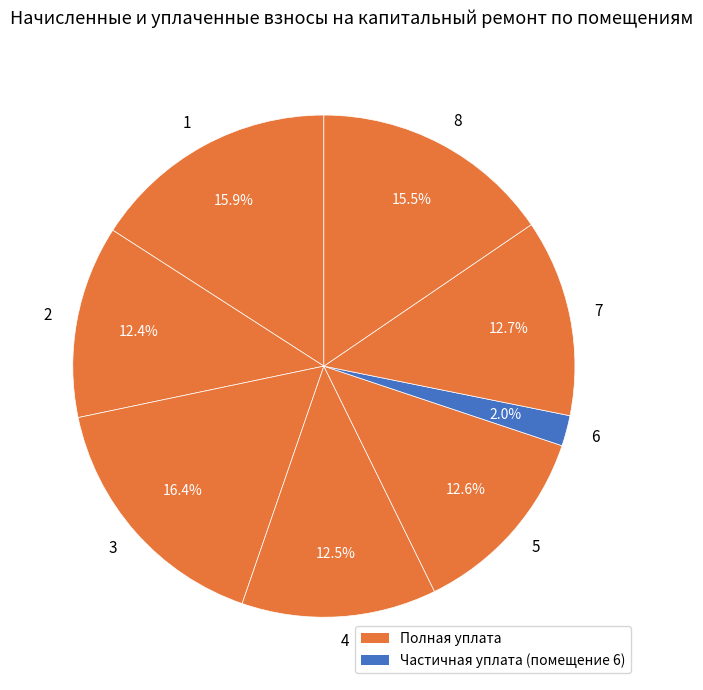

To the nearest percent, what is the average slice percentage?

12%